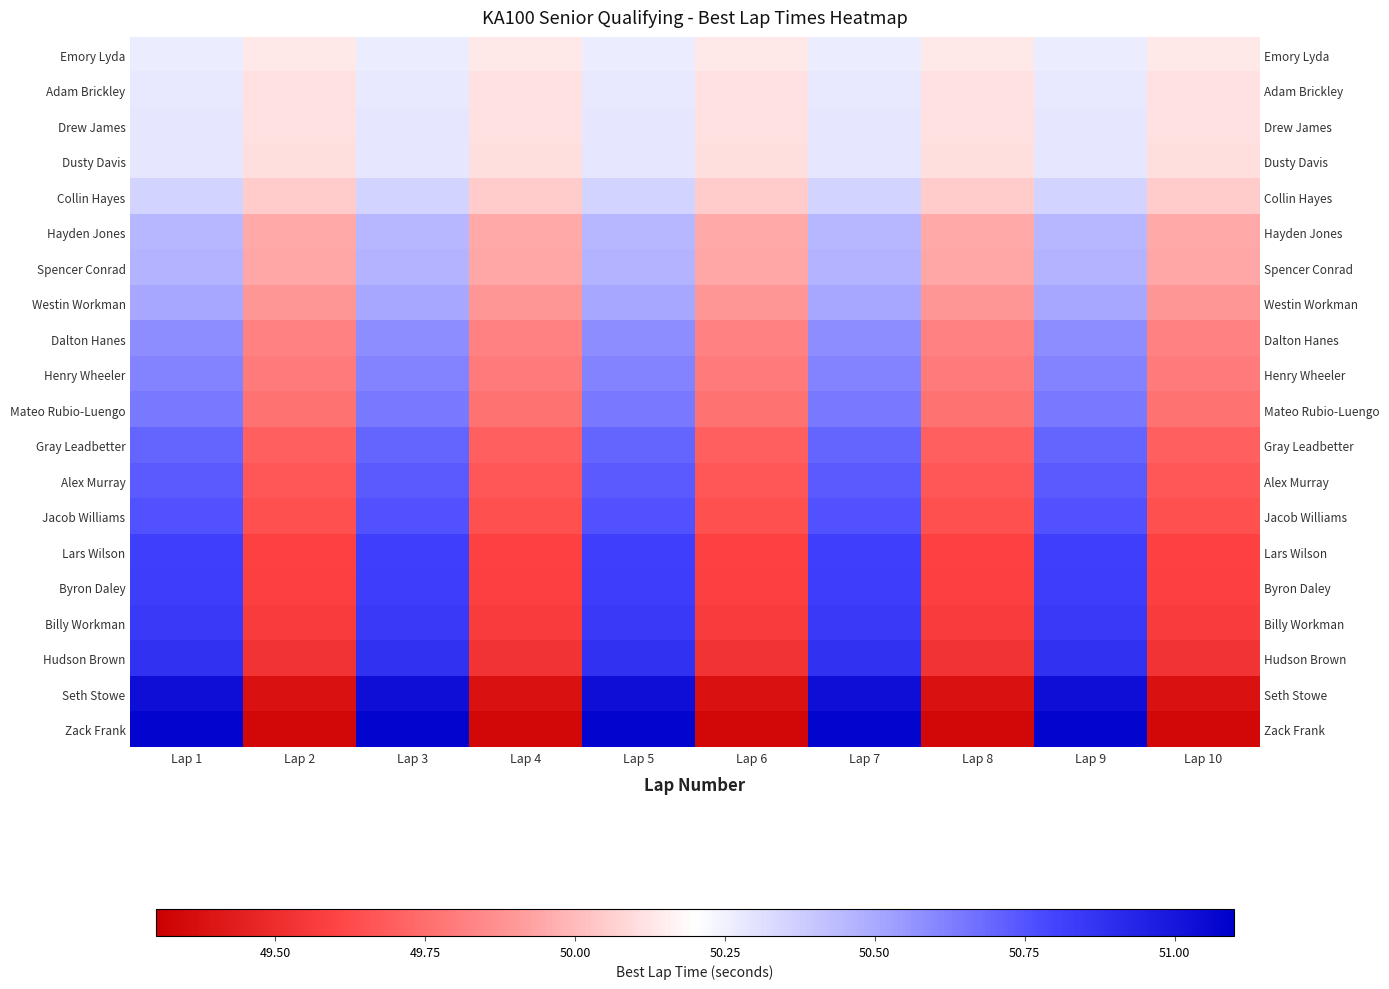

True or false: Hayden Jones has a value of 74.7 at Lap 10.

False